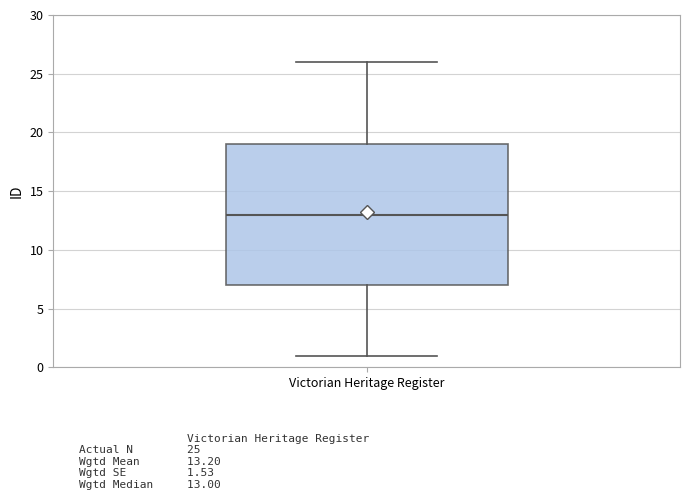

Where does the upper whisker of the box for Victorian Heritage Register end on the y-axis? The values are not printed on the chart, so give them approximately, as read against the axis.

26